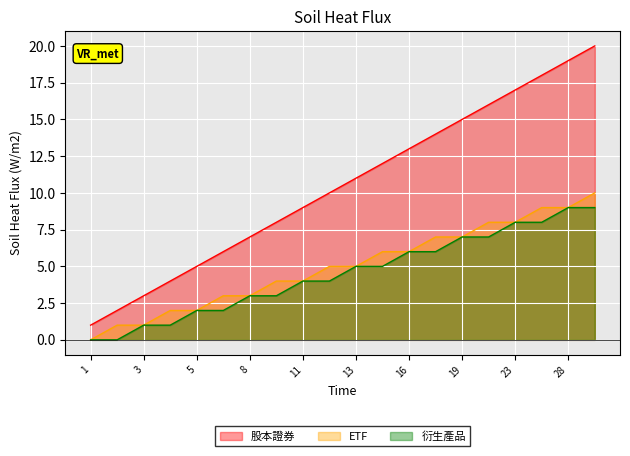

How many data points in 衍生產品 are less than 5?

10